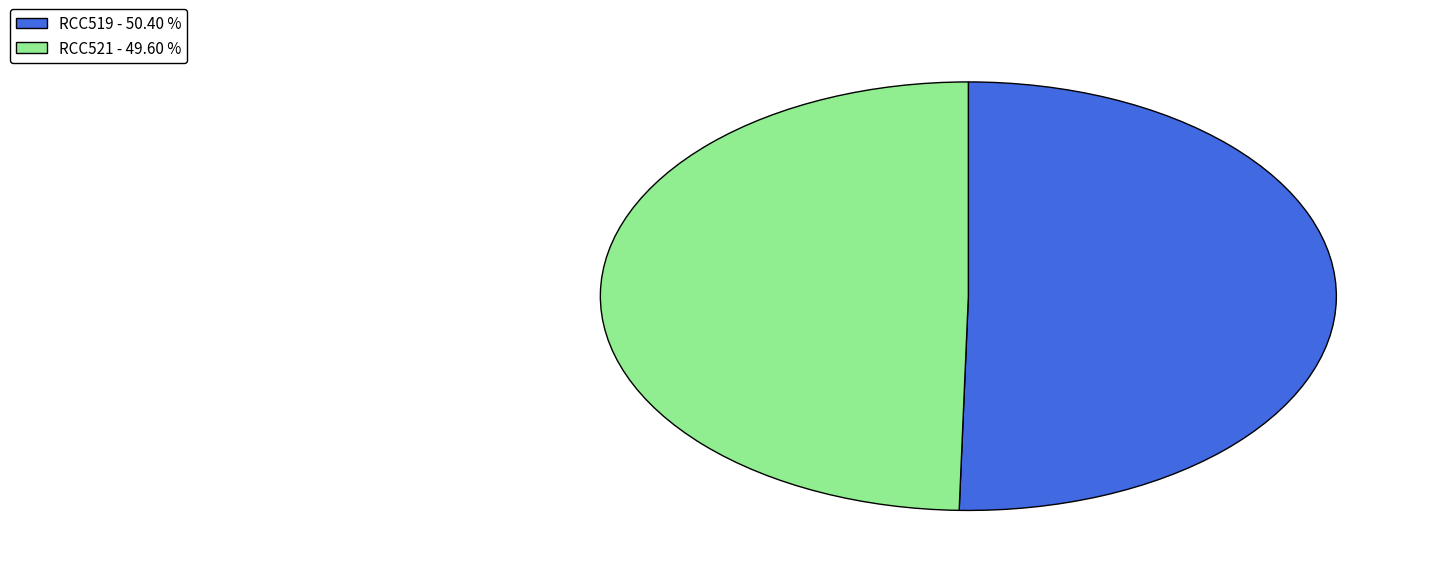

Between RCC519 - 50.40 % and RCC521 - 49.60 %, which is larger?

RCC519 - 50.40 %